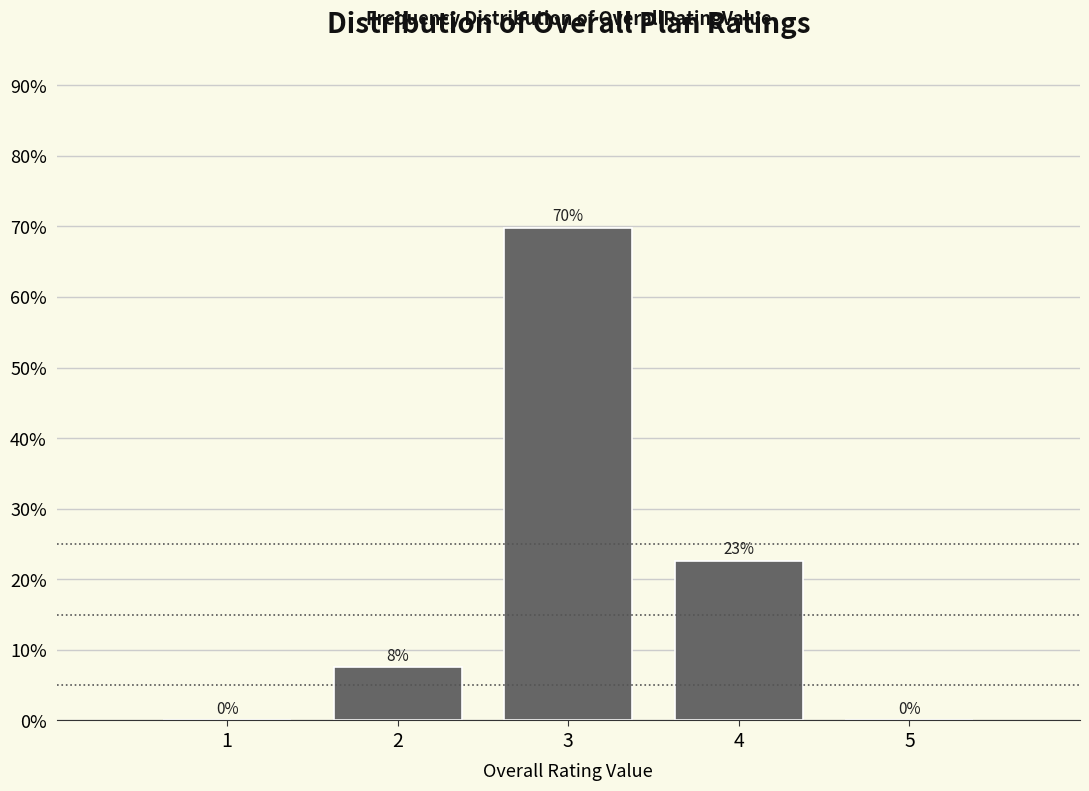

Over which range of the x-axis is the bar tallest?

2.5 to 3.5